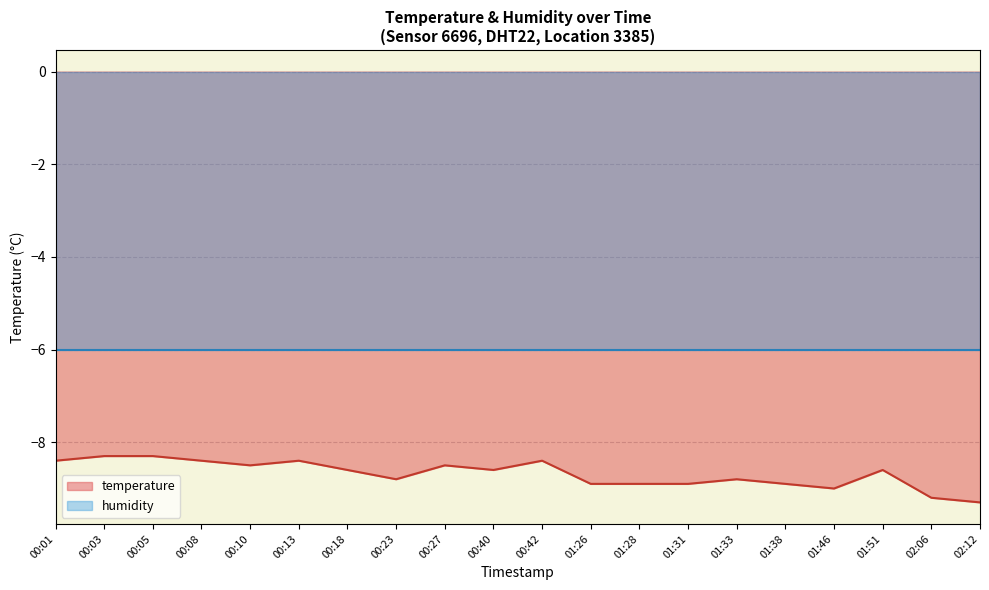

What is the change in value from 00:08 to 02:06?

-0.8